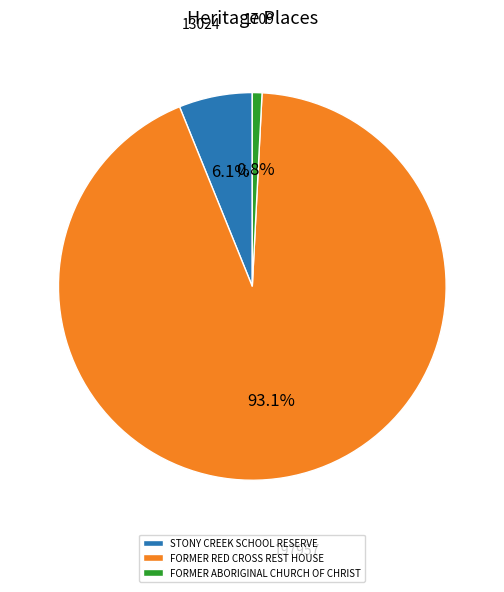

To the nearest percent, what is the difference between the largest and smallest slice percentages?

92%